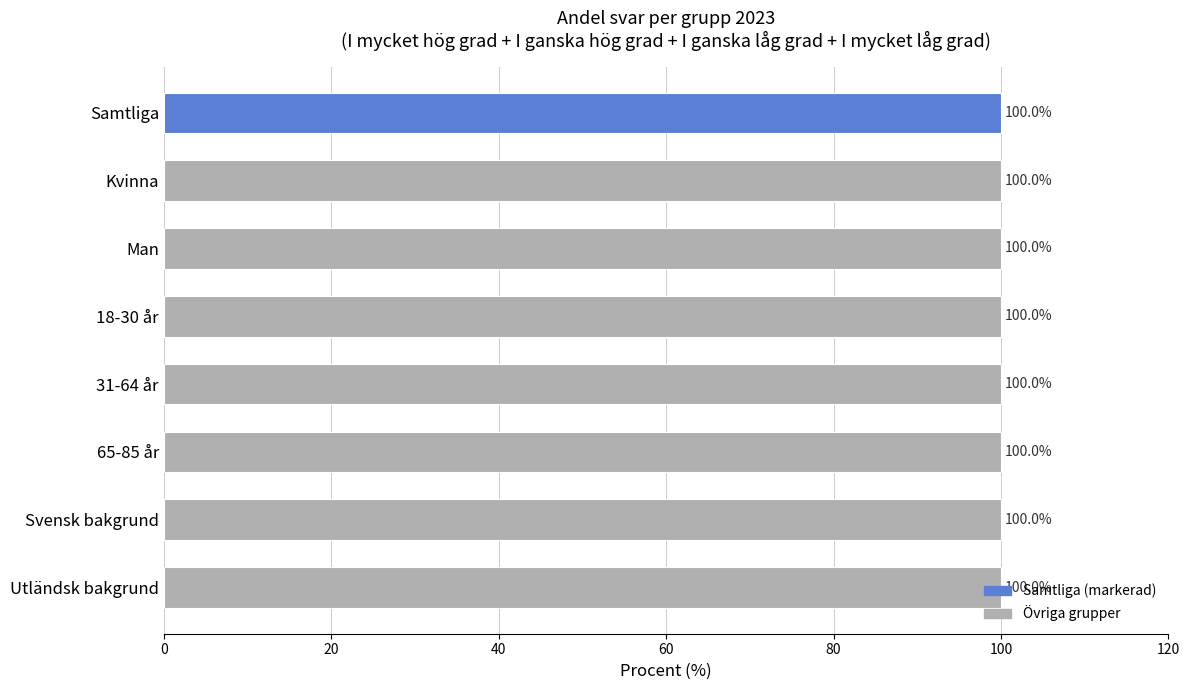

How many values are between 99 and 100?

5